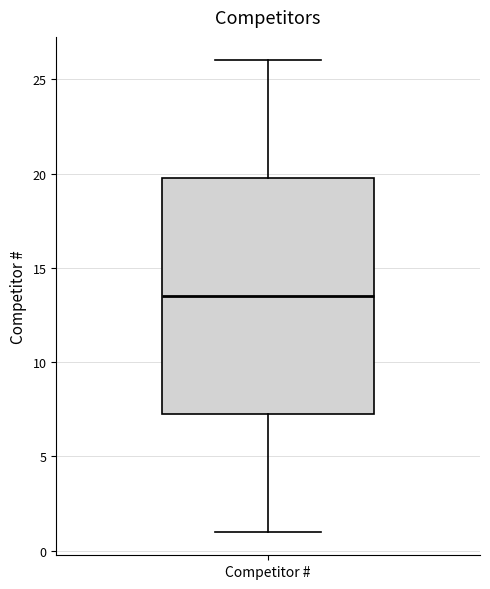

Read this box plot against the y-axis: the position of the median line, the range covered by the box, and the ends of both whiskers. The values are not printed on the chart, so give them approximately, as read against the axis.

median 13.5, box 7.5 to 20.0, whiskers 1.0 to 26.0